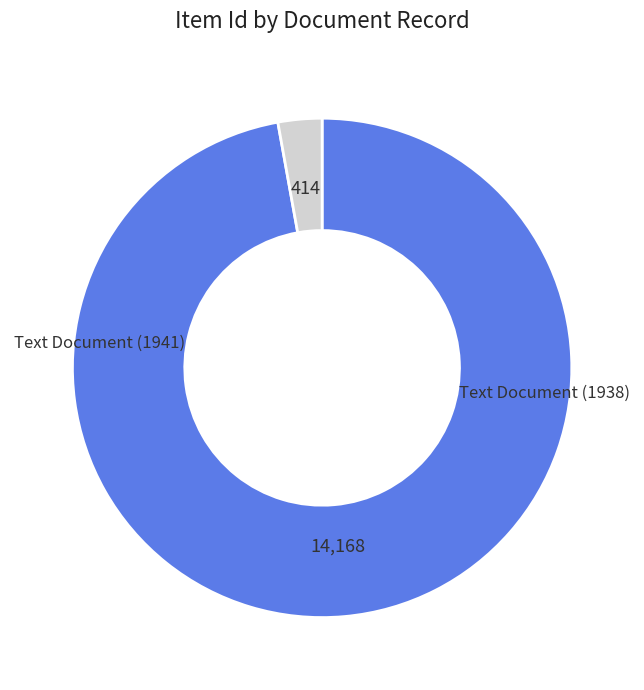

Is there any slice that represents more than half of the pie?

Yes